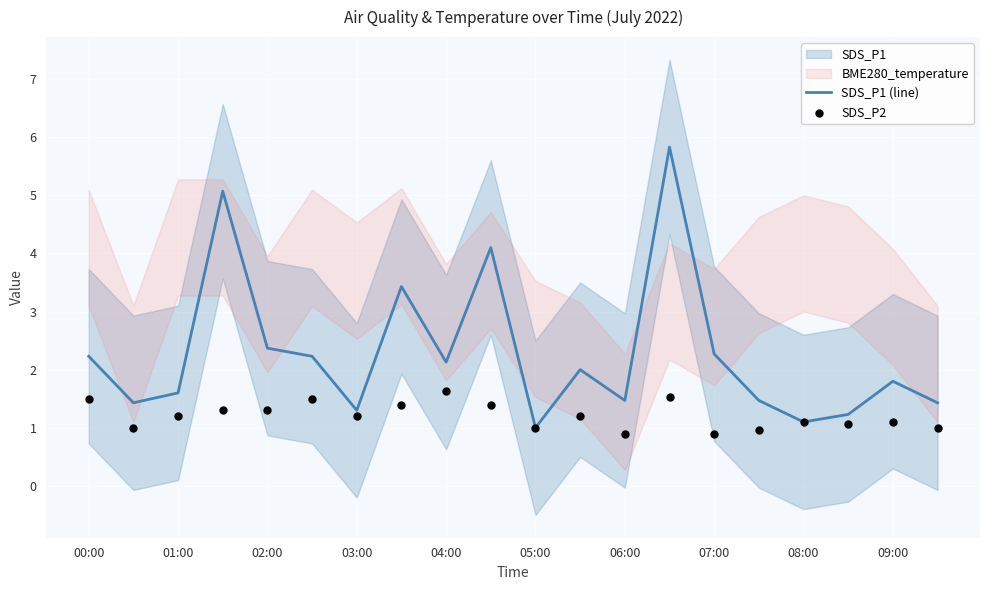

At which category is the sum across all series the highest?

13